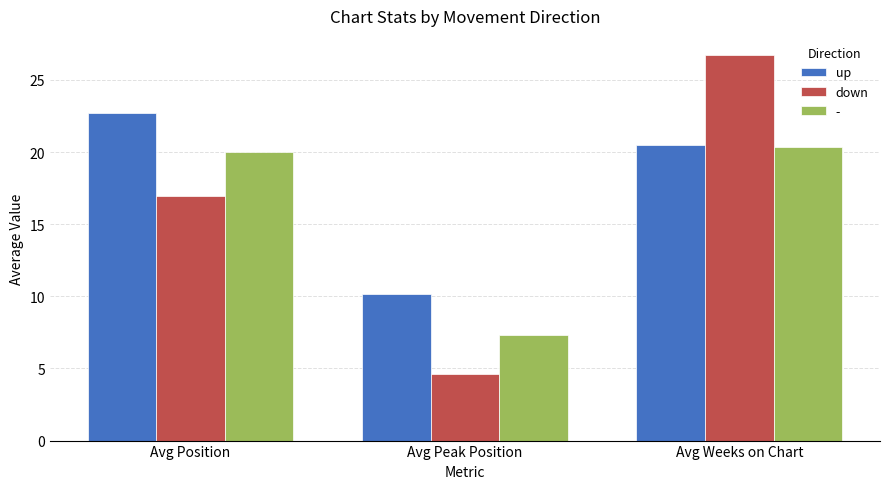

What is the maximum value shown in the chart?

26.7